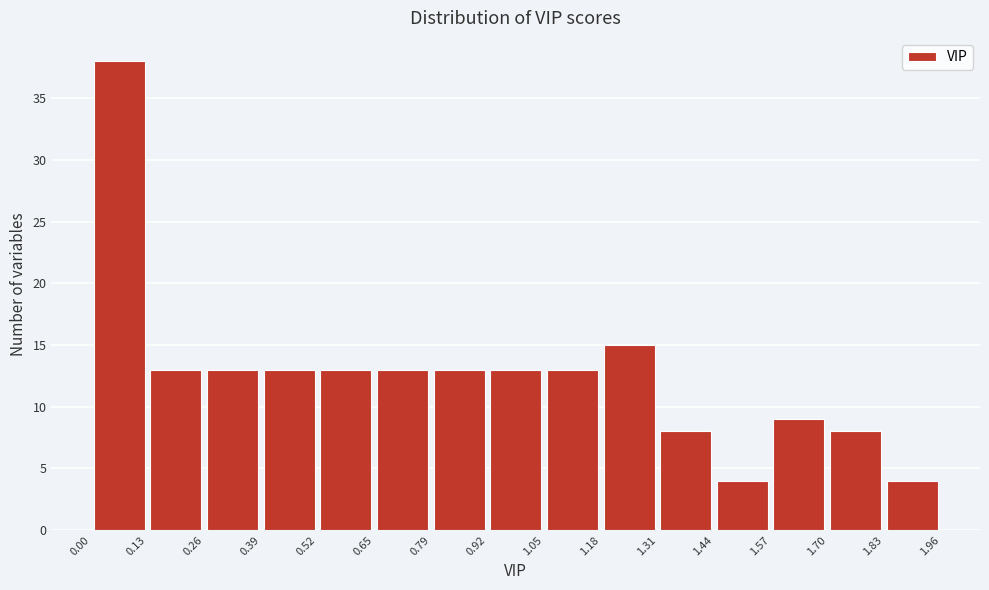

Over which range of the x-axis is the bar tallest?

0.00 to 0.13